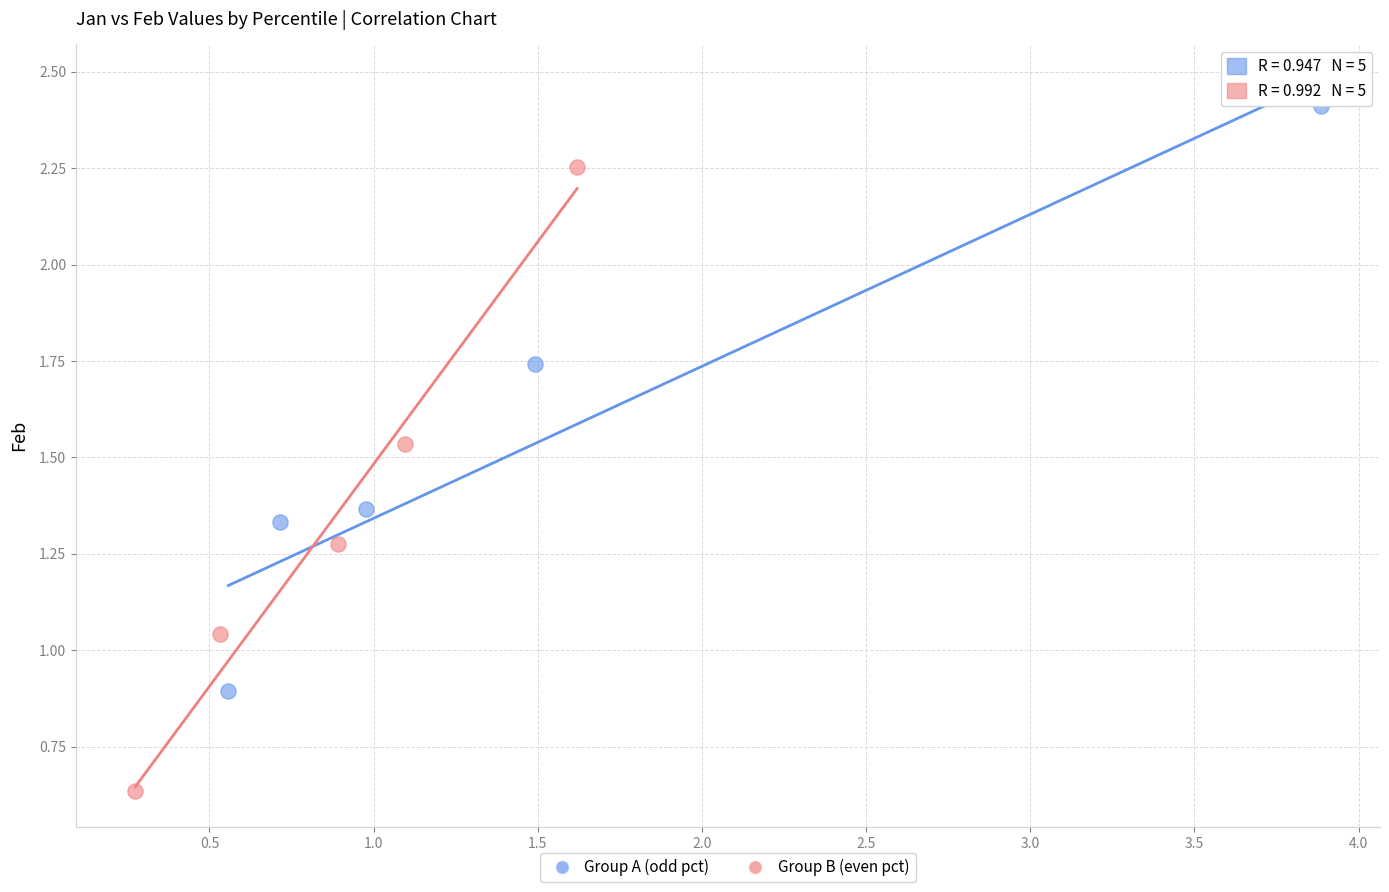

What are all the series names shown in the legend?

Group A (odd pct), Group B (even pct)